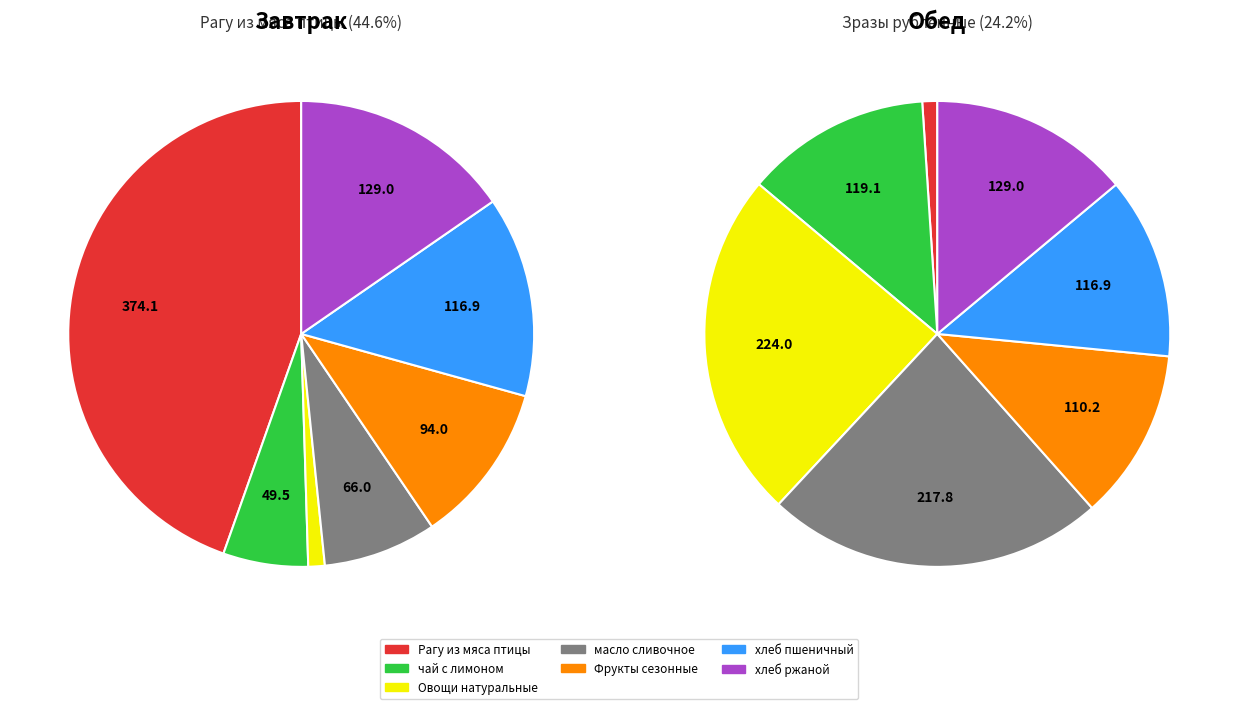

The 0 slice represents 15% of the pie. True or false?

False